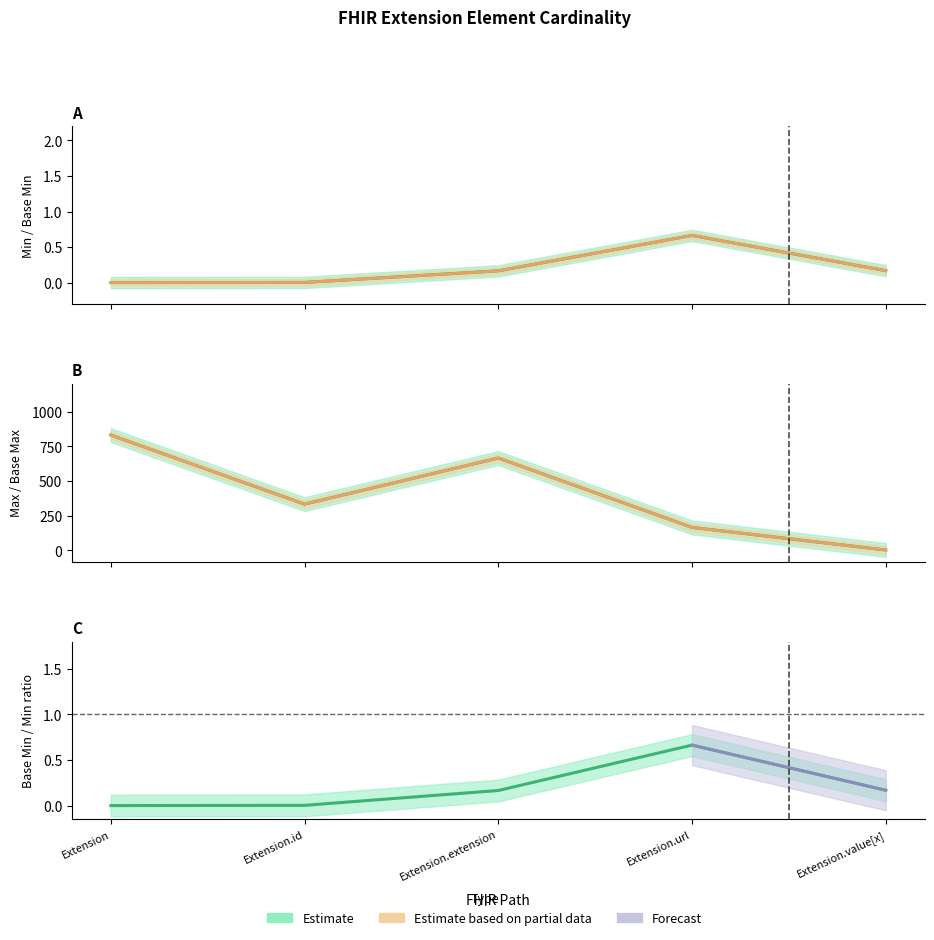

The value of Base Max_numeric at Extension.id is 2. True or false?

False